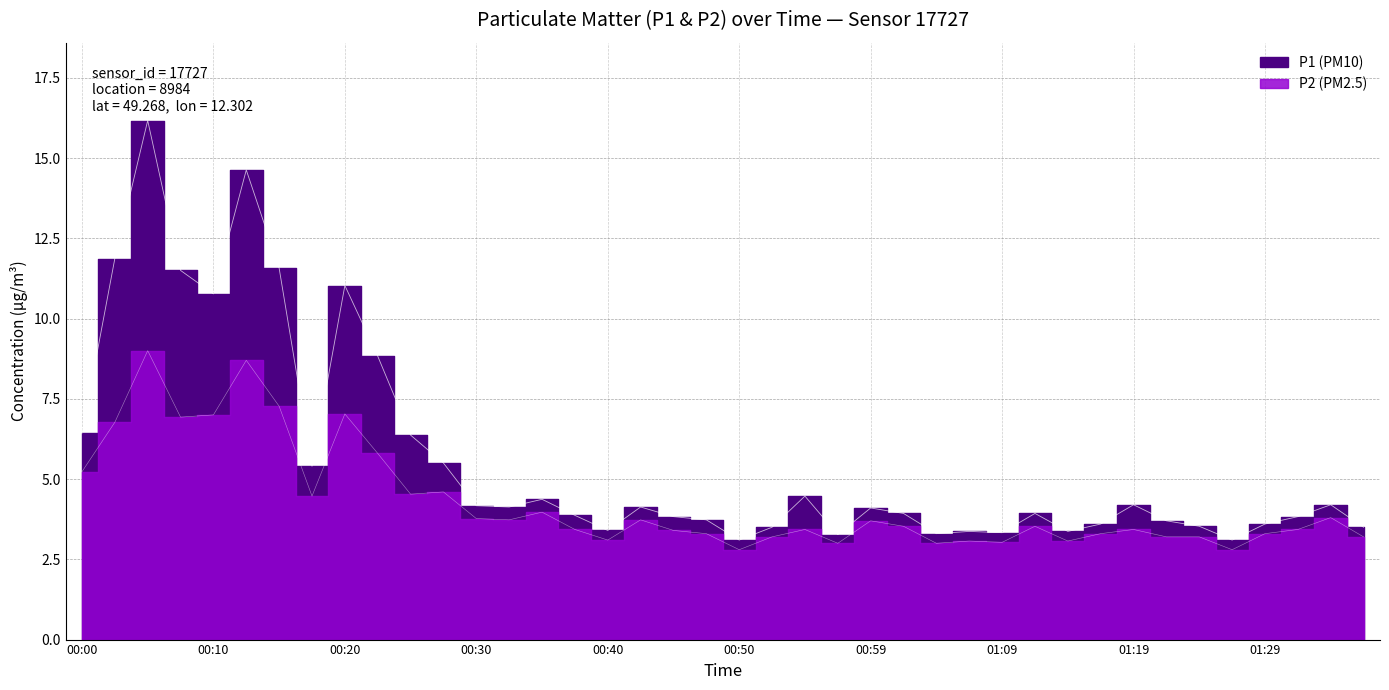

What is the label of the 28th point from the right?

00:30